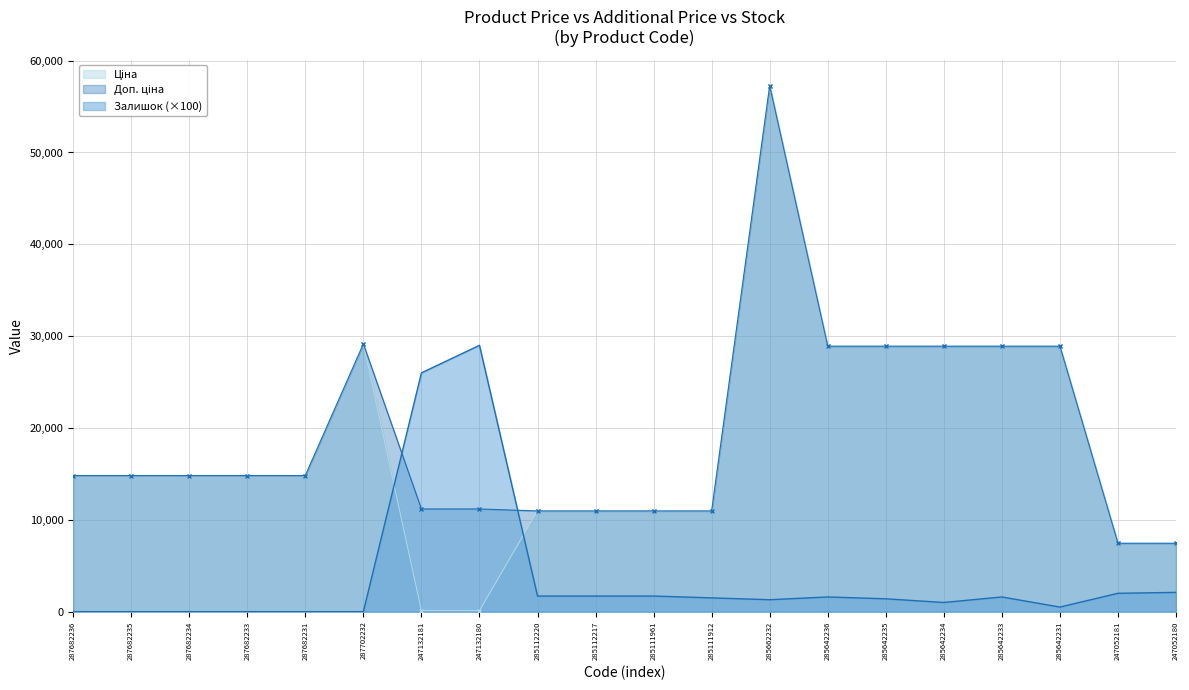

How many data points in Доп. ціна are less than 14817?

8